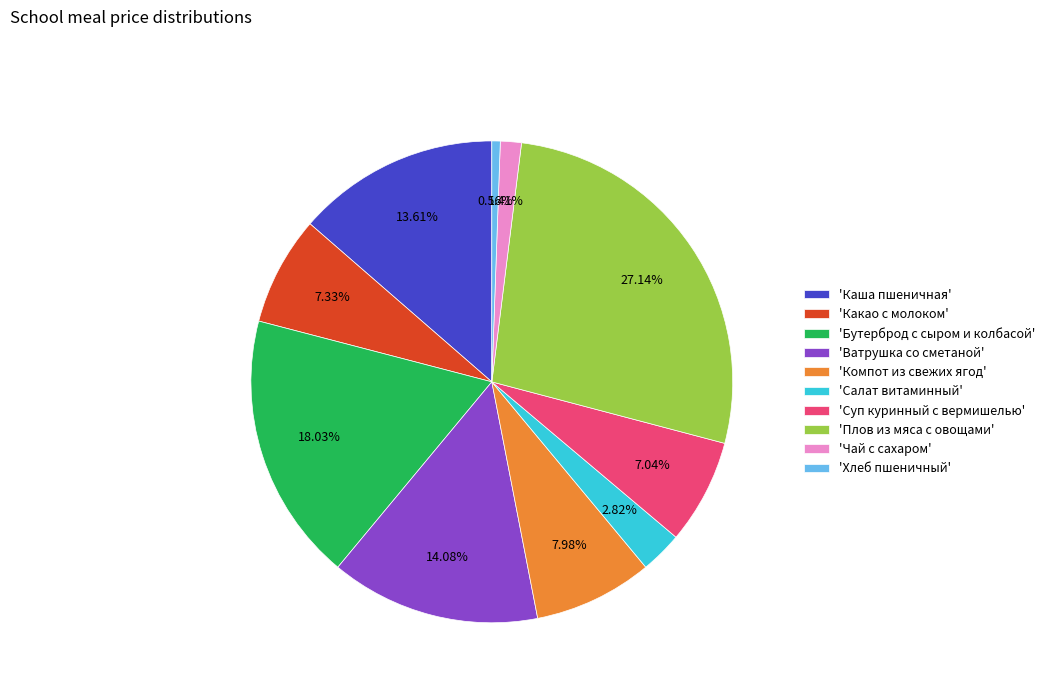

Do 'Салат витаминный' and 'Компот из свежих ягод' together represent more than half of the pie?

No